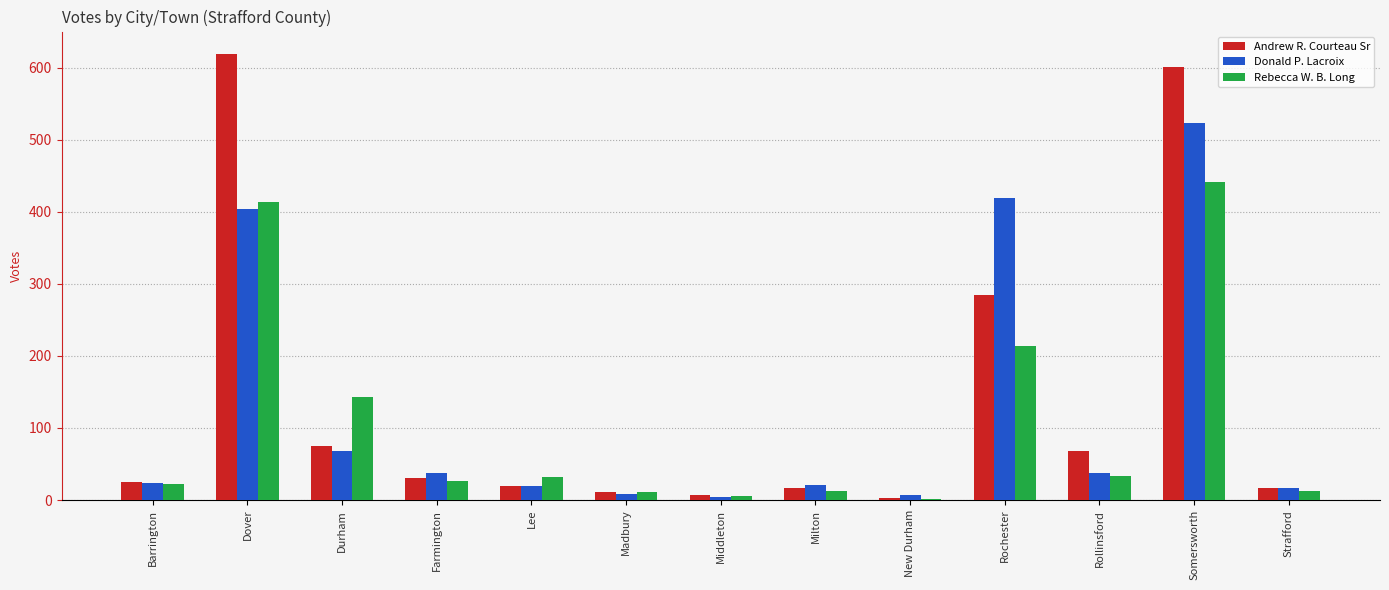

Is the value of Andrew R. Courteau Sr at New Durham greater than the value of Donald P. Lacroix at Lee?

No